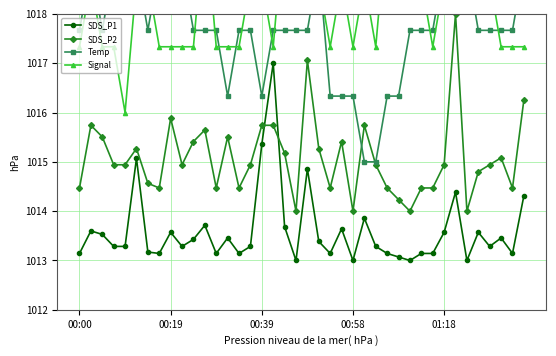

How many intersections are there between SDS_P2 and SDS_P1?

2